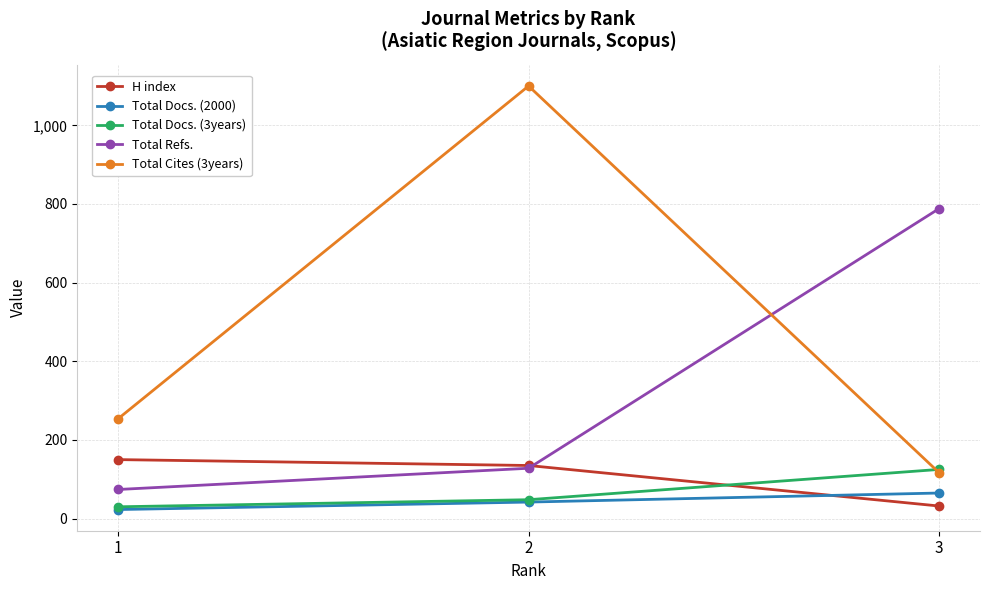

At which label is Total Docs. (3years) closest to 77?

2